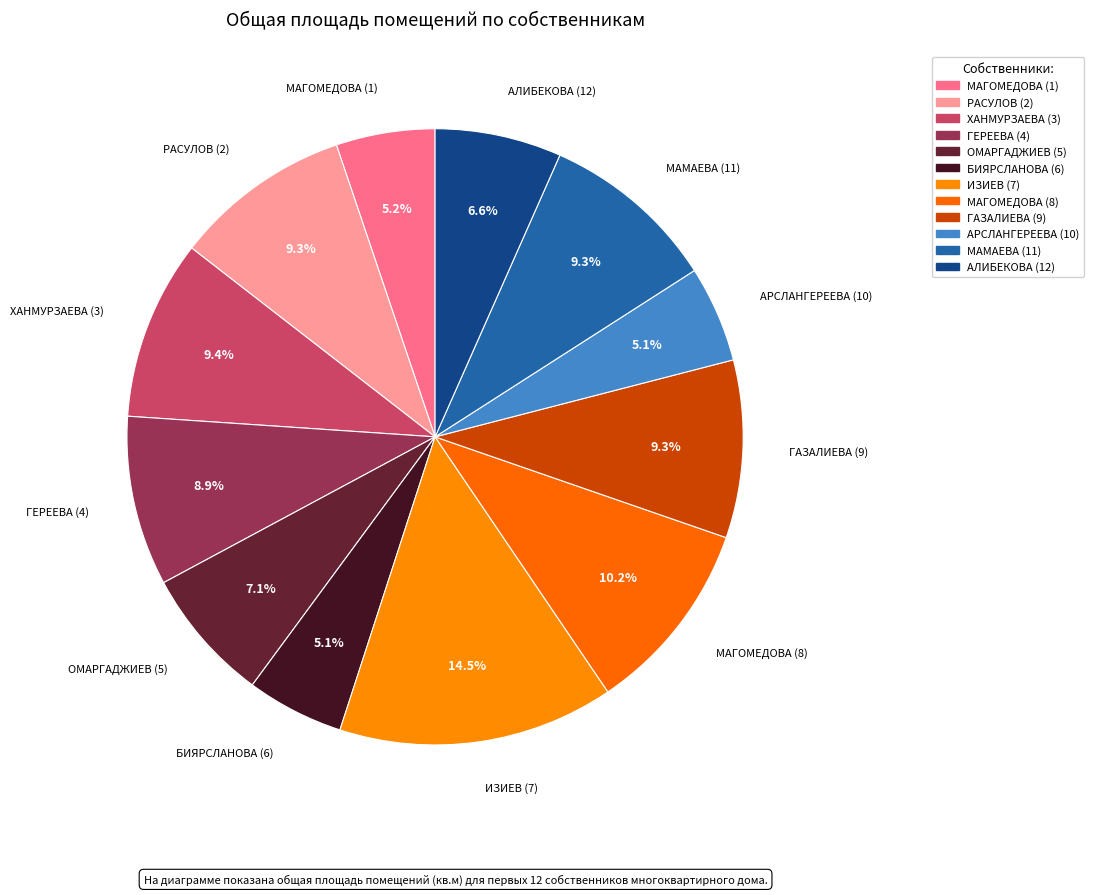

Count the number of slices in the pie.

12